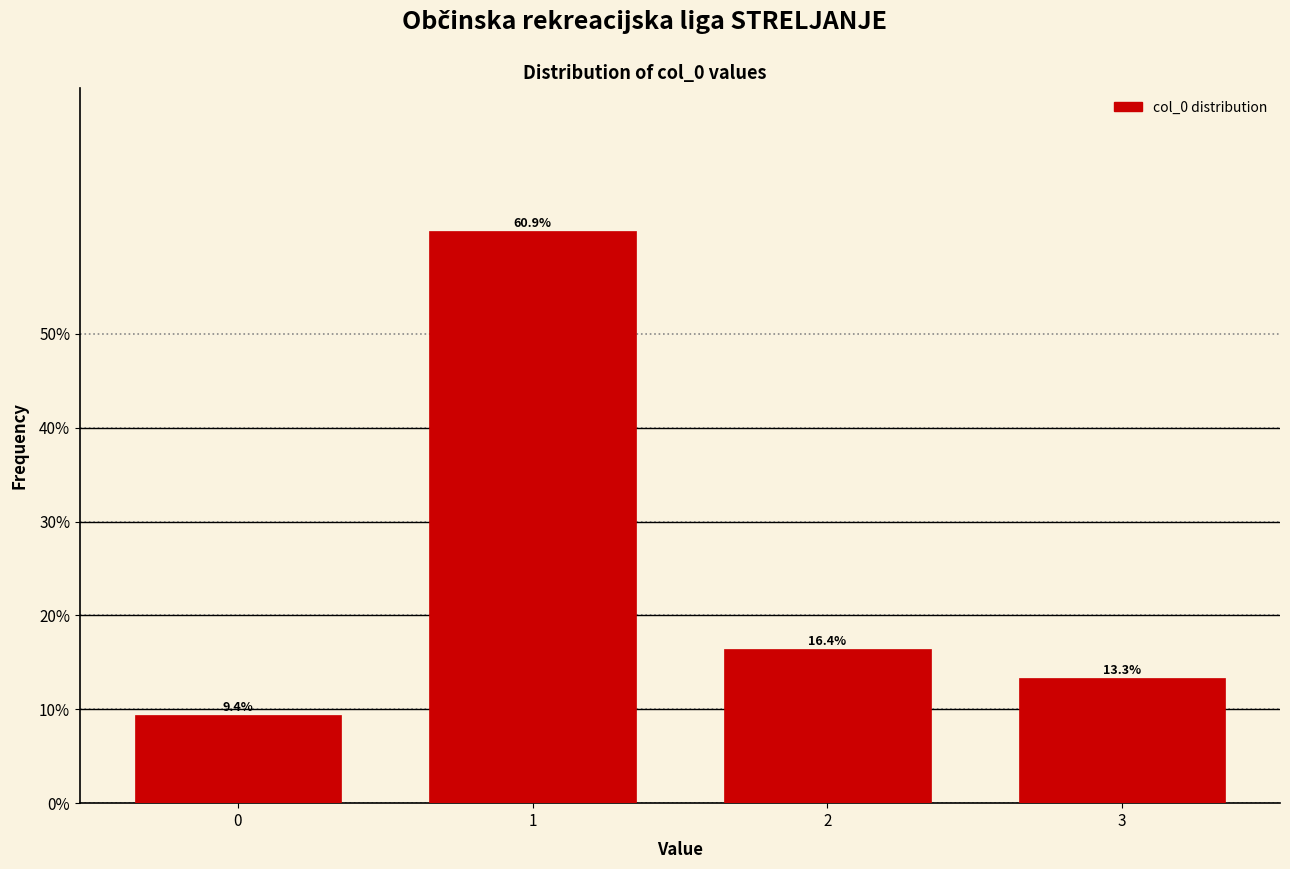

Reading left to right, list all the values displayed in this chart.

9.4	60.9	16.4	13.3